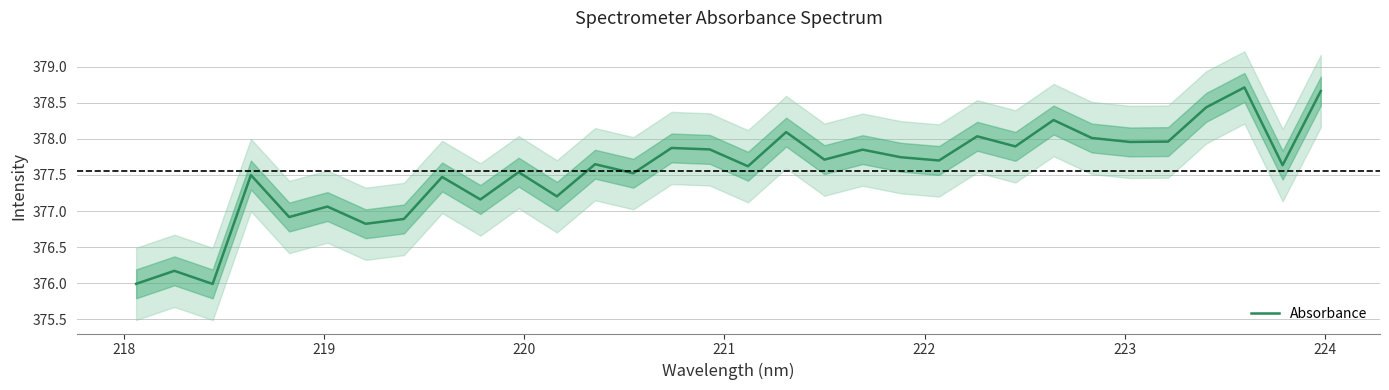

Is it true that the value at 23 is 531.6?

False